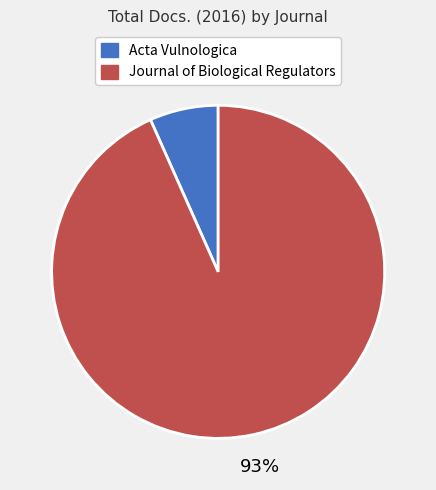

Is there any slice that represents more than half of the pie?

Yes